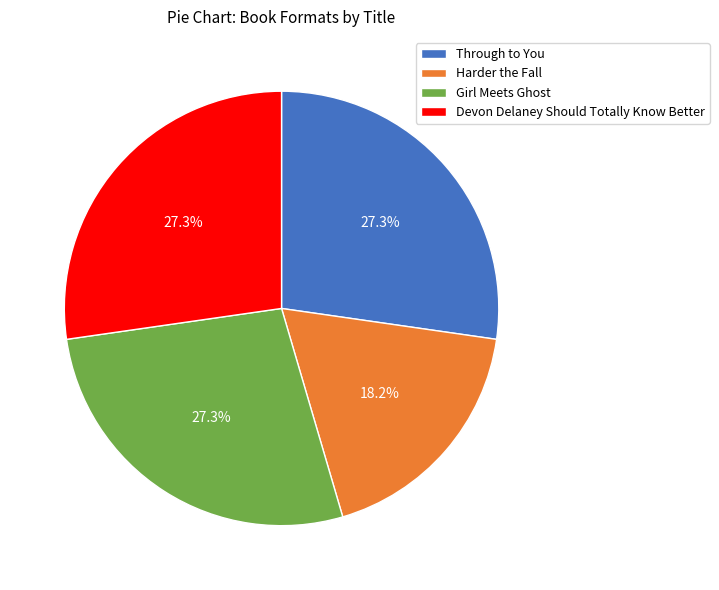

What is the ratio of the value at Devon Delaney Should Totally Know Better to the value at Harder the Fall?

1.5